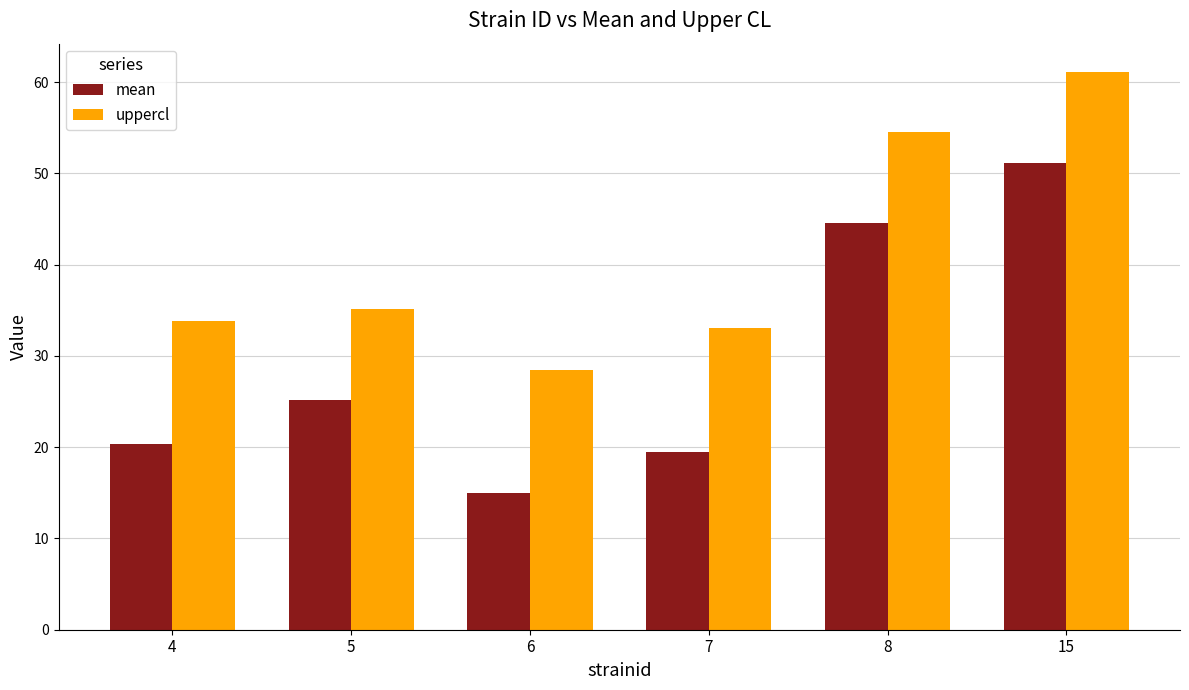

Which label corresponds to the largest value in the chart?

15